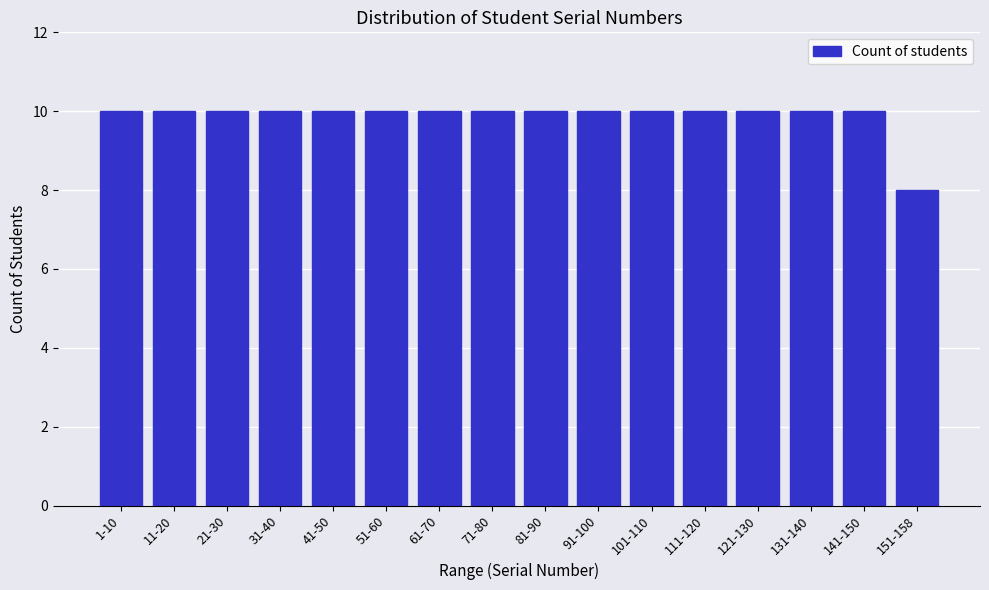

Reading right to left, extract all data points from this chart.

8	10	10	10	10	10	10	10	10	10	10	10	10	10	10	10